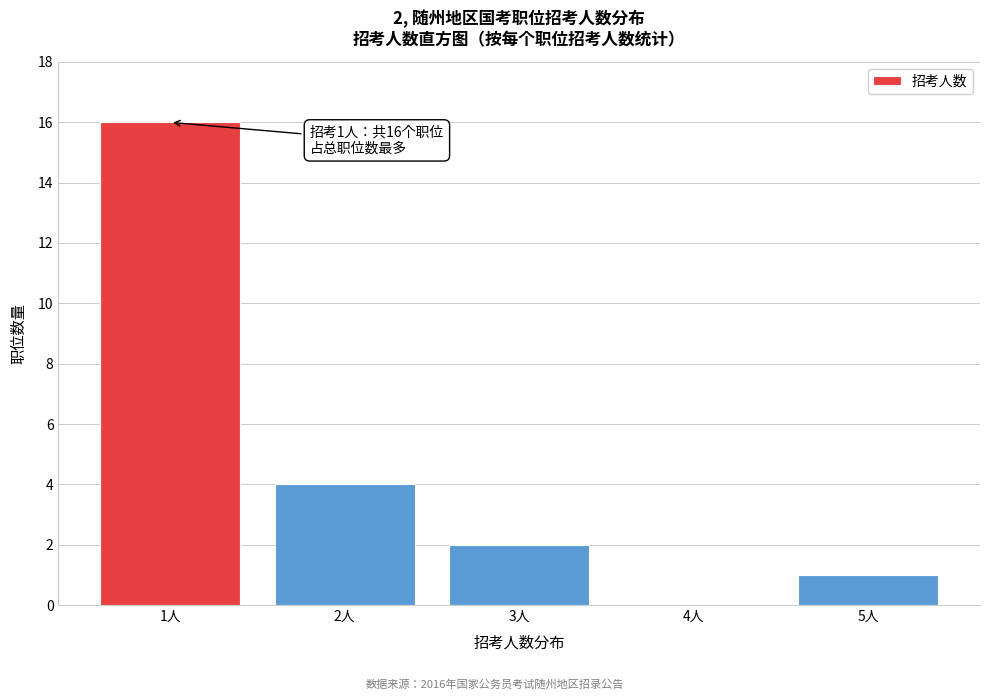

Reading left to right, transcribe all the data shown in this chart.

1人=16	2人=4	3人=2	4人=0	5人=1